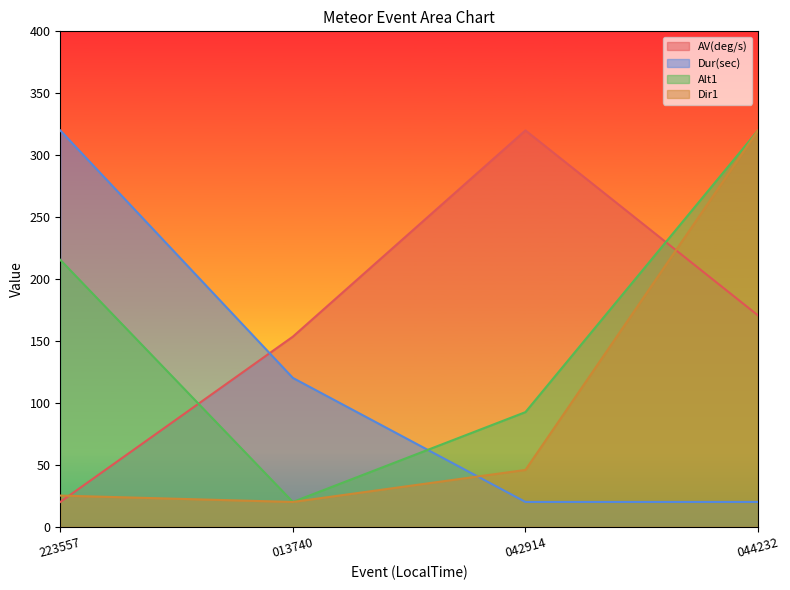

At how many categories does at least one series exceed 168?

3